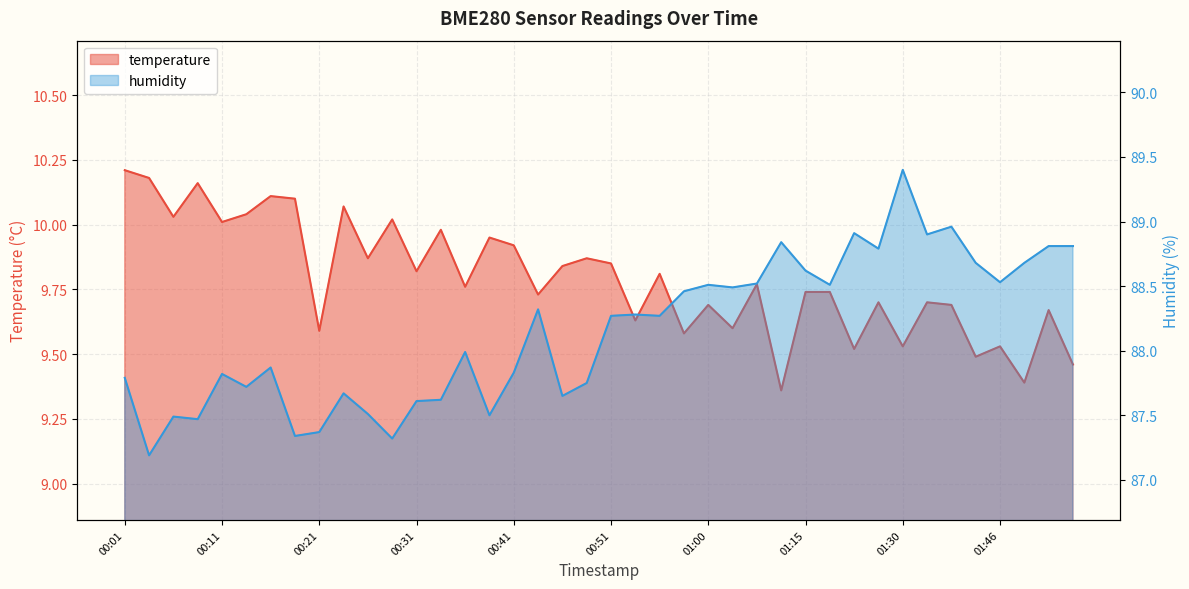

True or false: temperature has a value of 15.4 at 01:05.

False